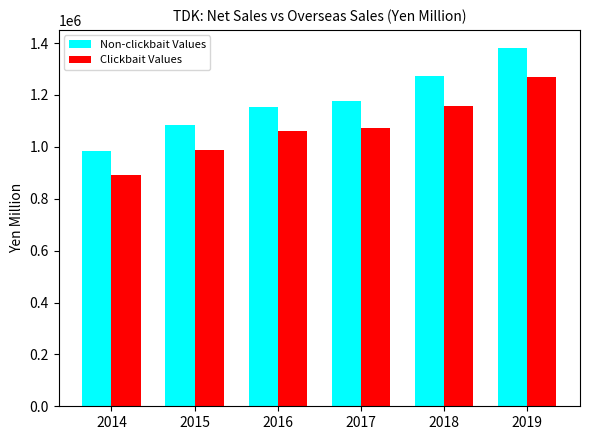

Reading right to left, list all the values displayed in this chart.

Non-clickbait Values: 2019=1381806	2018=1271747	2017=1178257	2016=1152255	2015=1082560	2014=984525
Clickbait Values: 2019=1268437	2018=1158004	2017=1073024	2016=1061203	2015=989348	2014=890520